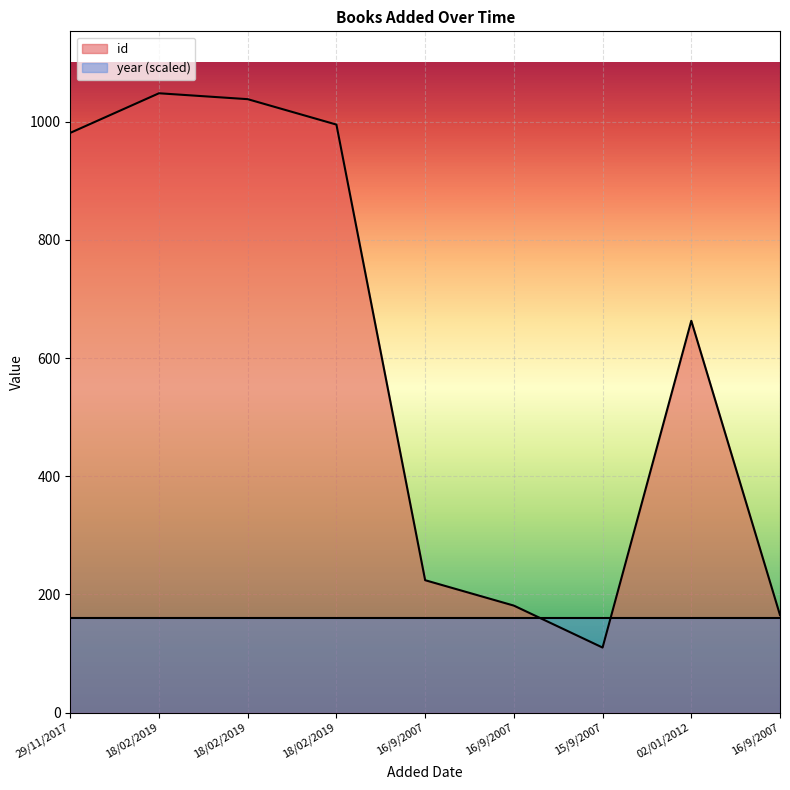

Which label corresponds to the smallest value in the chart?

15/9/2007